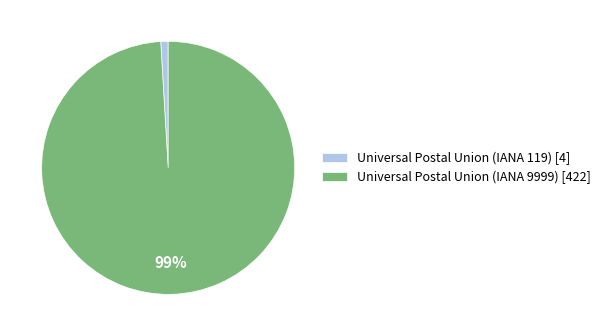

What percentage is the Universal Postal Union (IANA 9999) slice, to the nearest percent?

99%